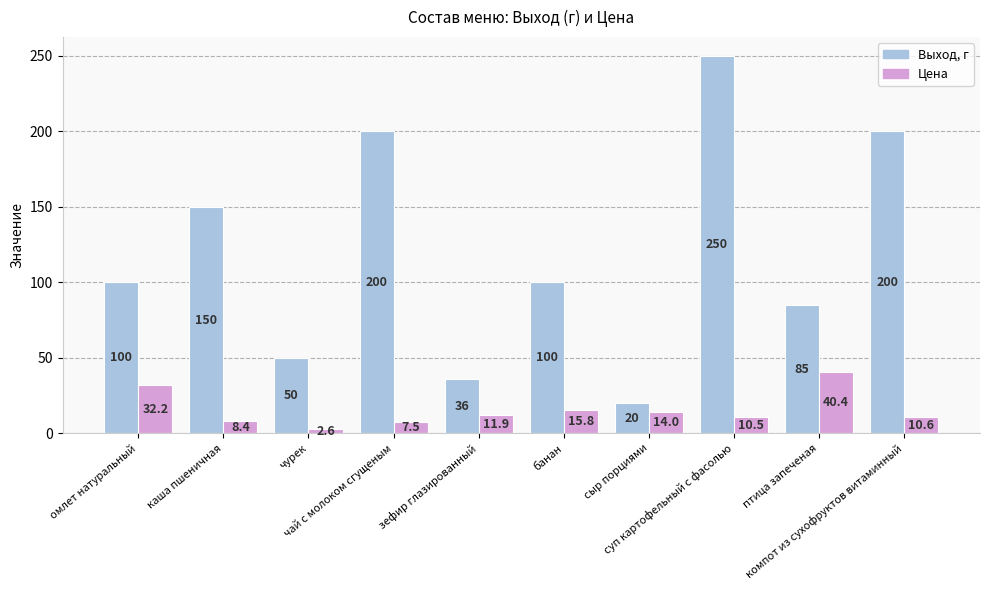

What is the average value of the Выход, г series?

119.1